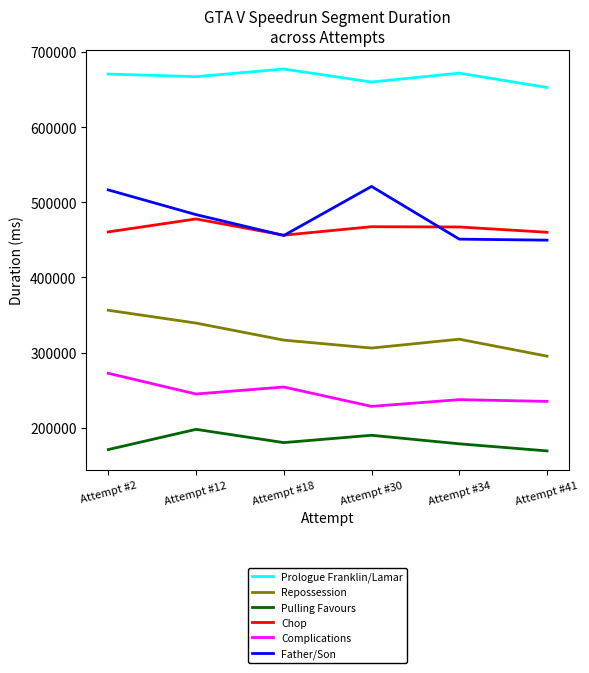

What is the total value across all series at Attempt #2?

2447604